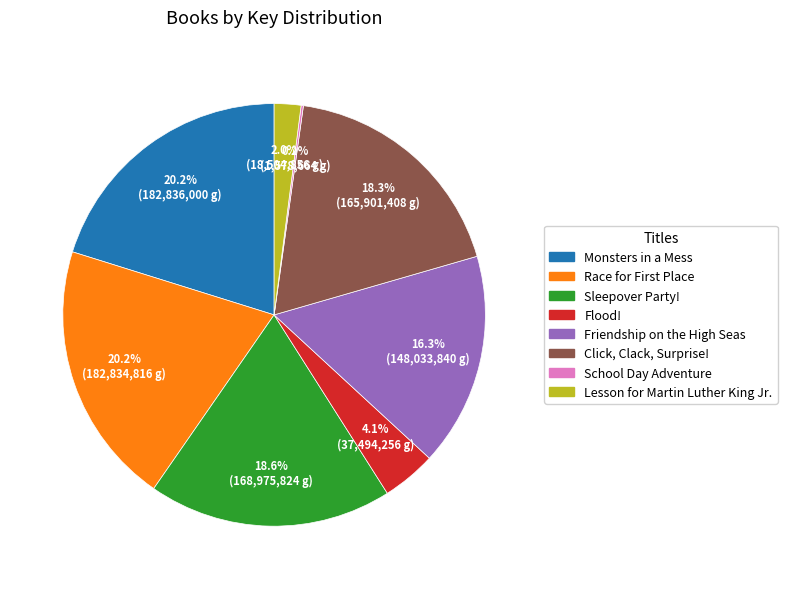

Is there a majority slice in this chart?

No